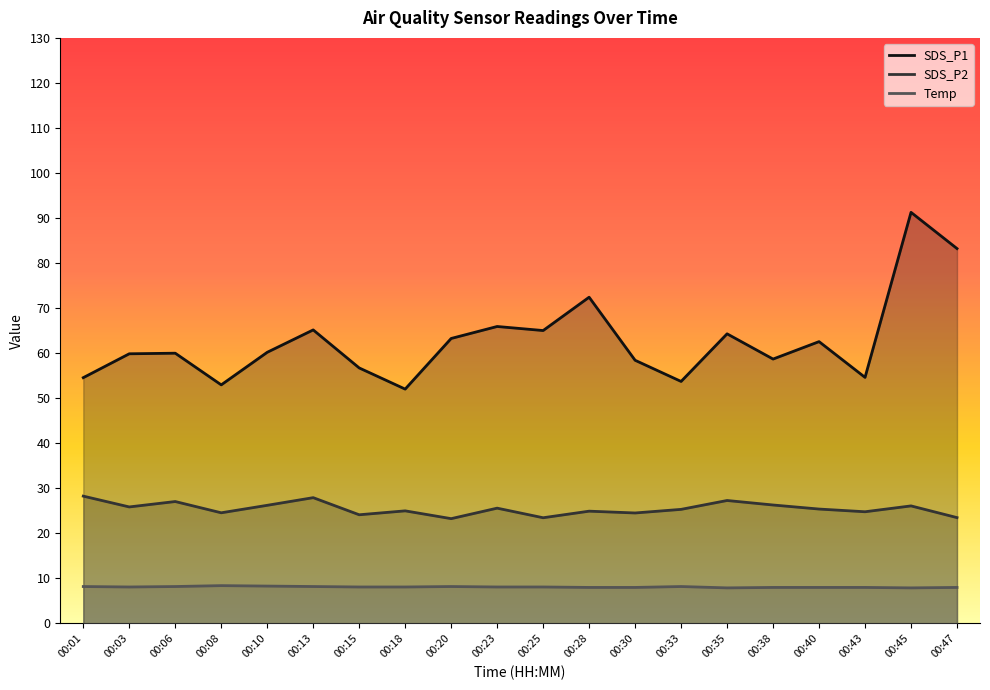

True or false: SDS_P2 and Temp cross at least once.

False